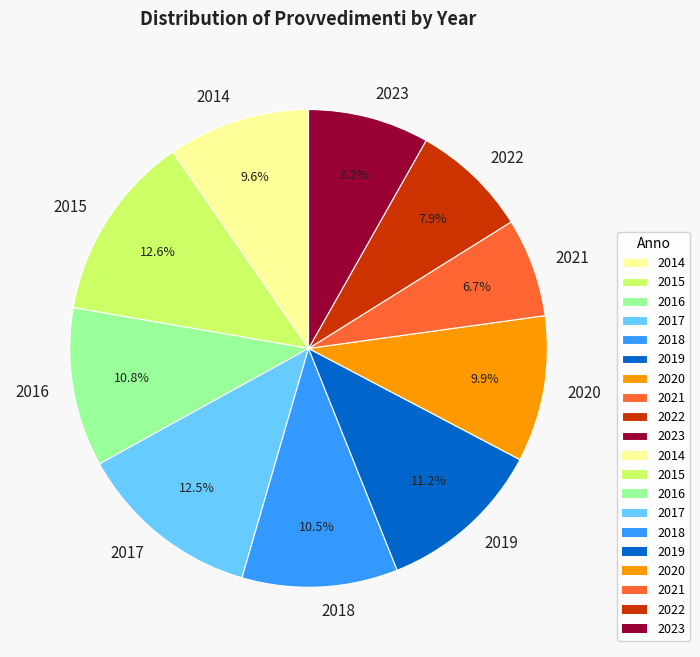

To the nearest percent, what percentage of the pie is 2021?

7%